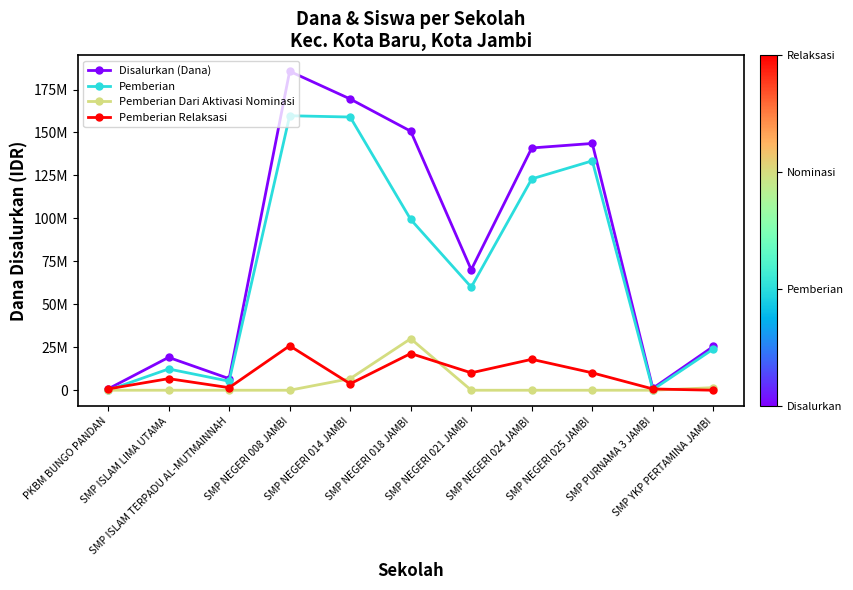

True or false: Pemberian Dari Aktivasi Nominasi and Pemberian Relaksasi intersect in this chart.

True